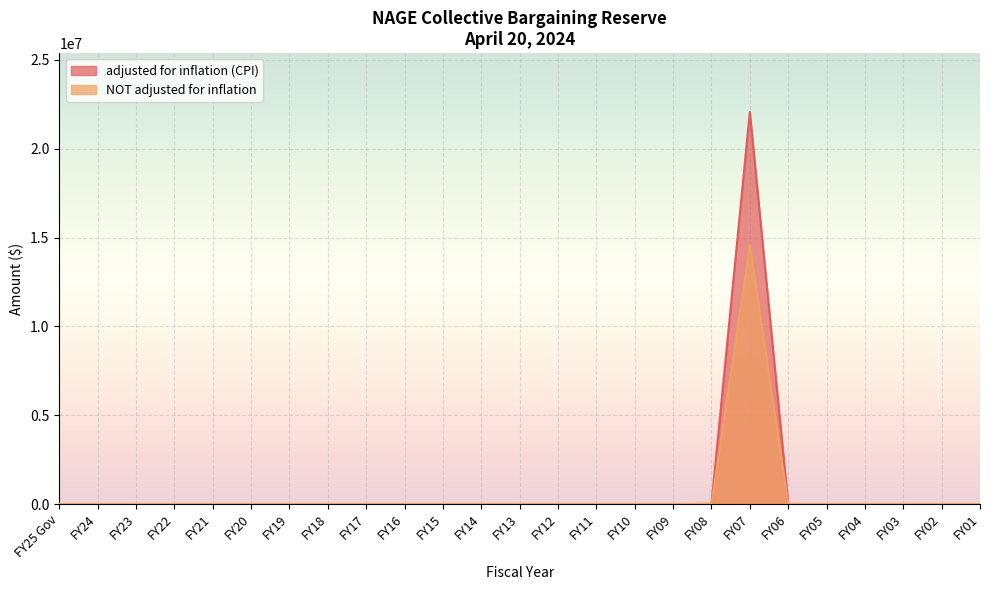

At which label is NOT adjusted for inflation closest to 7278769?

FY08